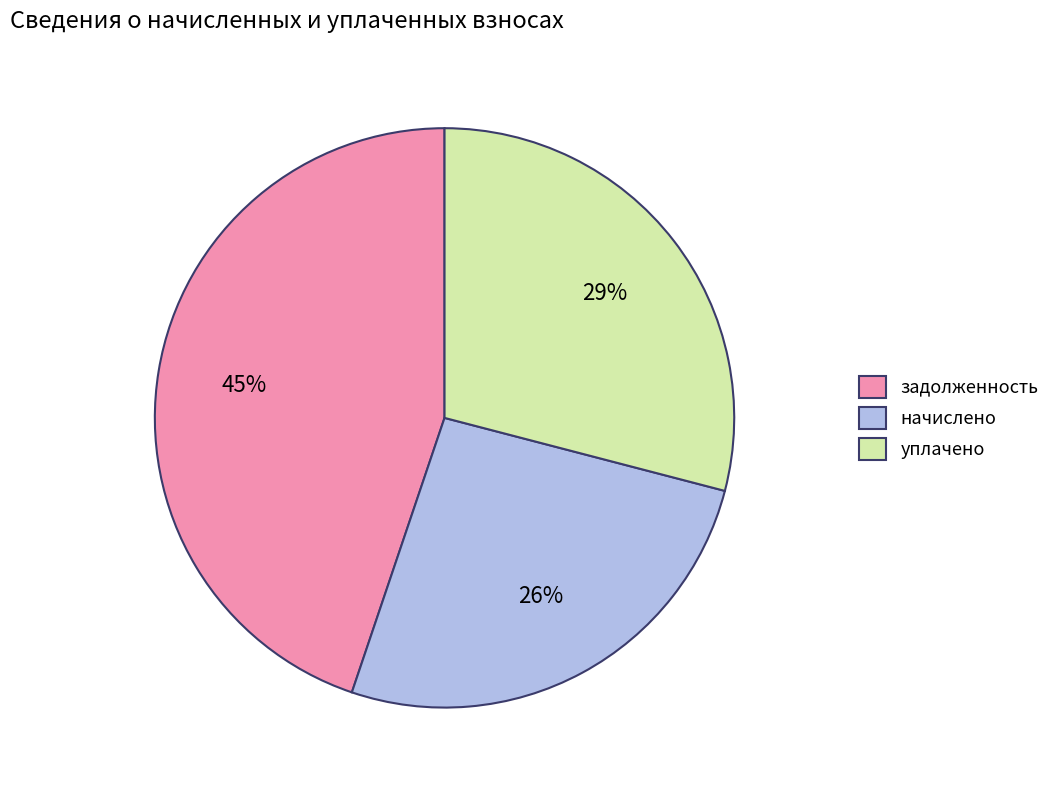

Do уплачено and начислено together represent more than half of the pie?

Yes